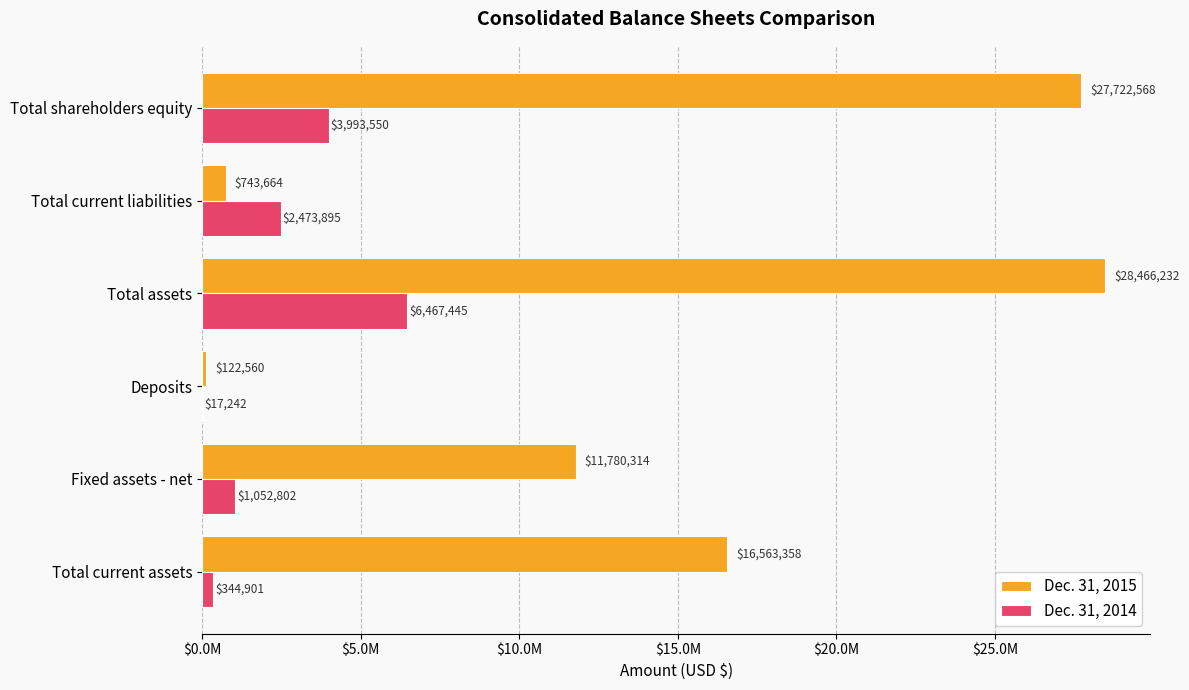

What is the difference between the second highest and minimum values in the Dec. 31, 2014 series?

3976308